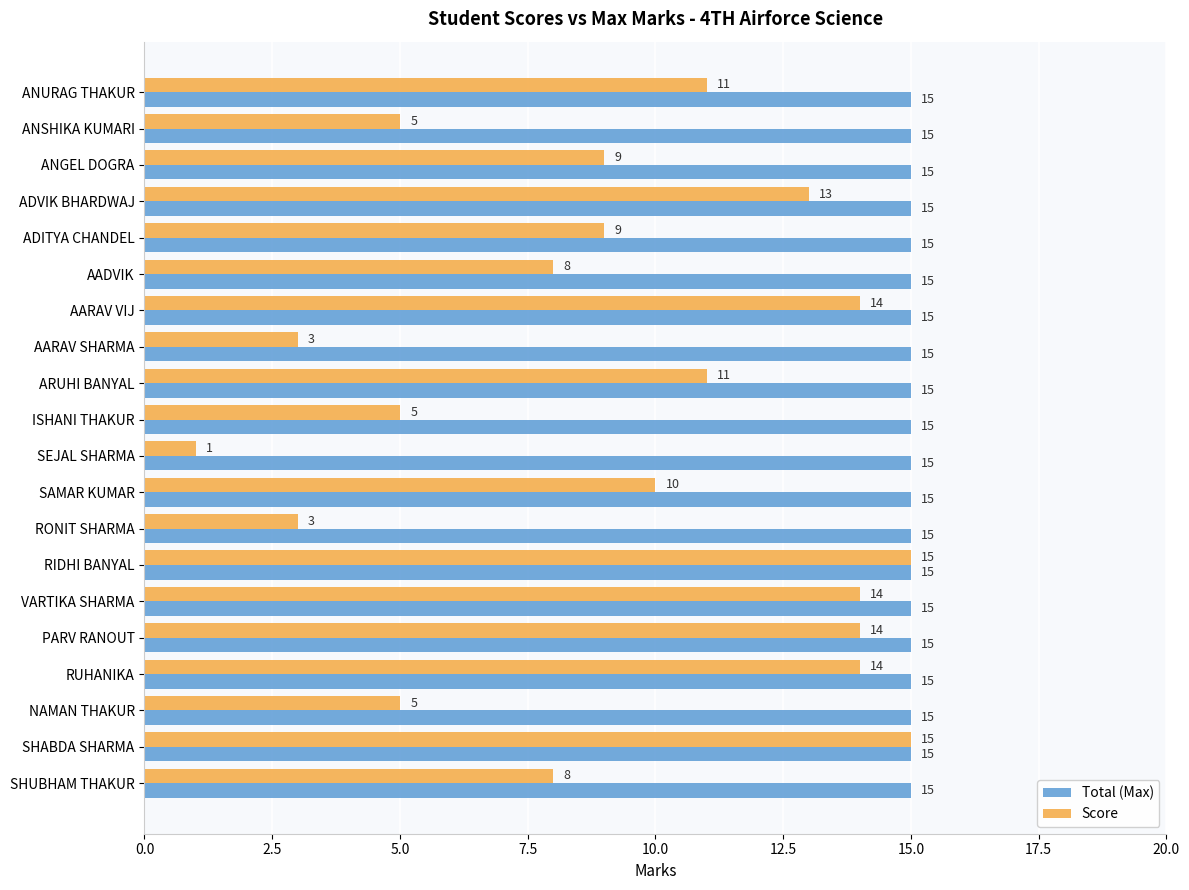

What is the maximum value shown in the chart?

15